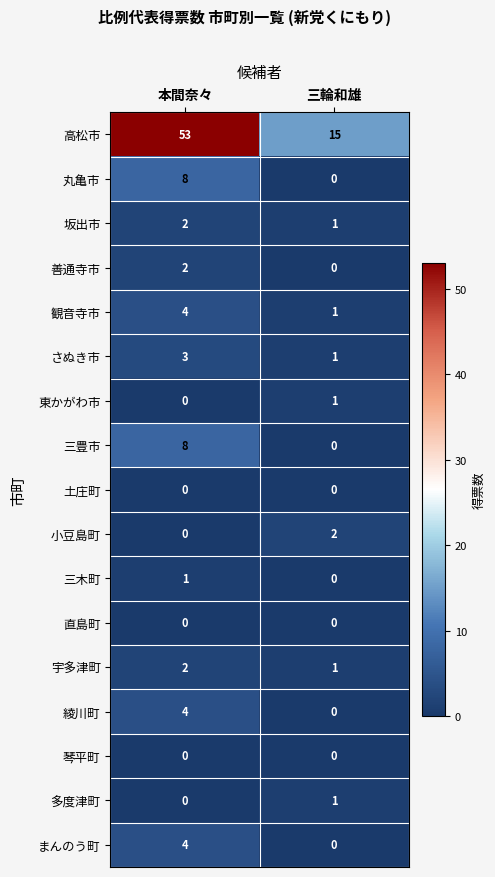

Count the number of categories in the chart.

2